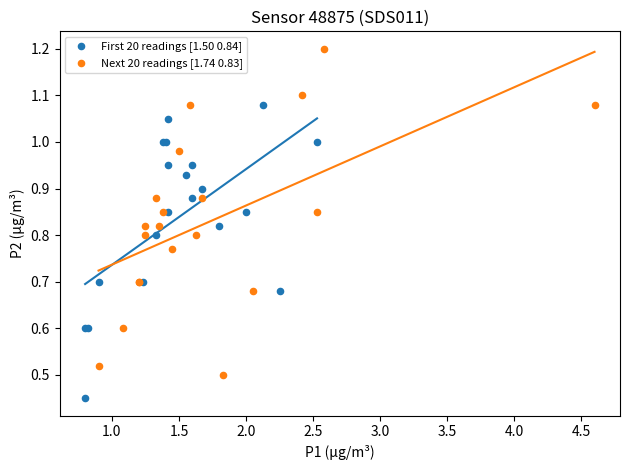

Which series reaches the minimum Y coordinate?

First 20 readings [1.50 0.84]